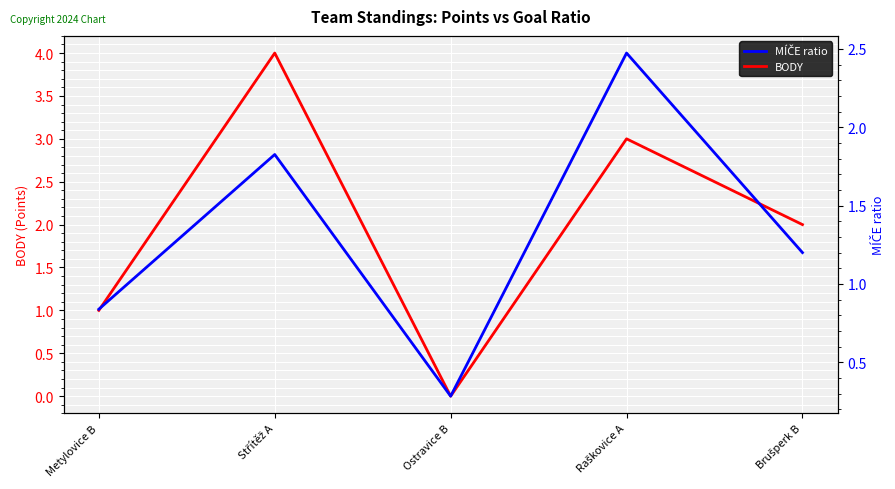

What is the difference between the maximum and minimum values in the BODY series?

4